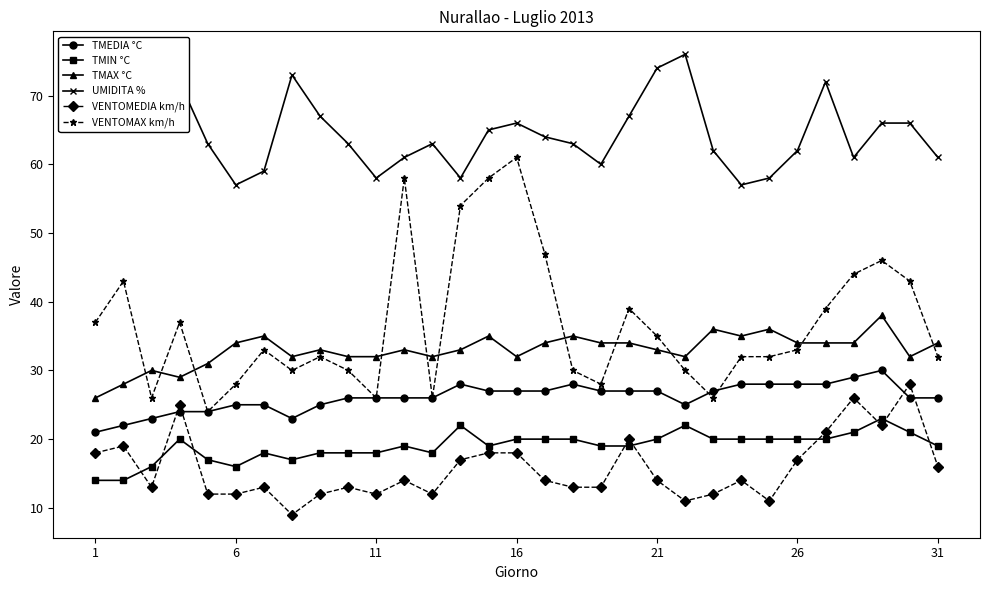

What are all the series names shown in the legend?

TMEDIA °C, TMIN °C, TMAX °C, UMIDITA %, VENTOMEDIA km/h, VENTOMAX km/h